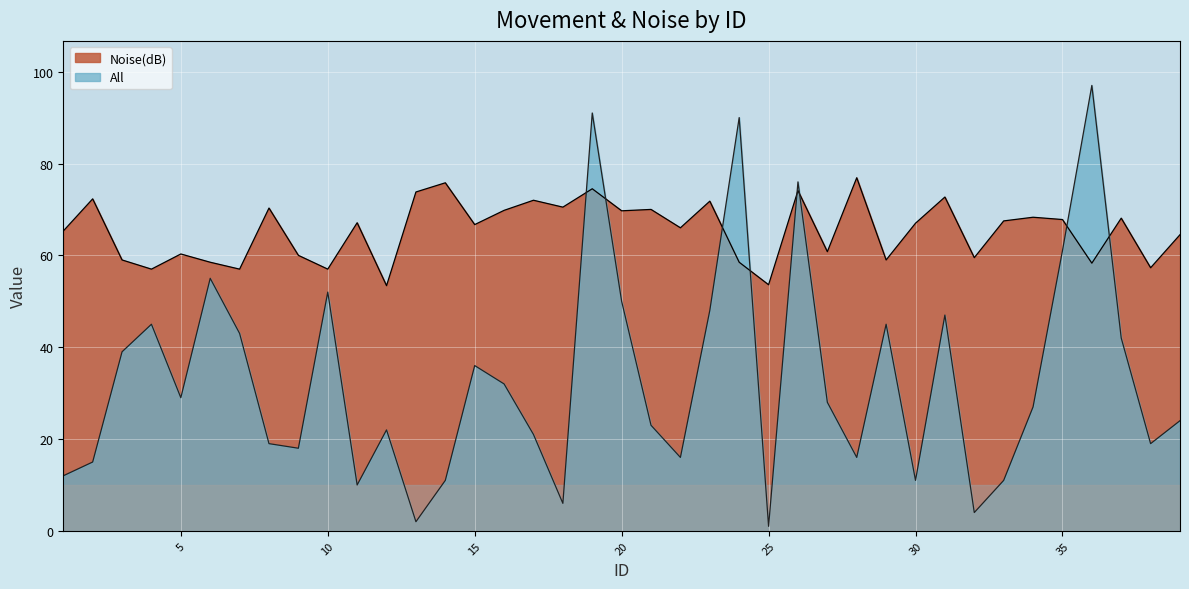

How many times do Noise(dB) and All cross each other?

8